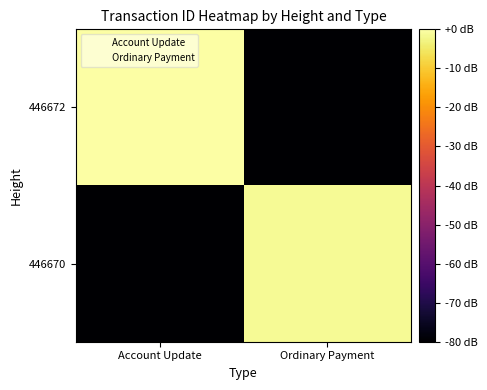

Rank the series by their maximum value, from lowest to highest.

446670, 446672